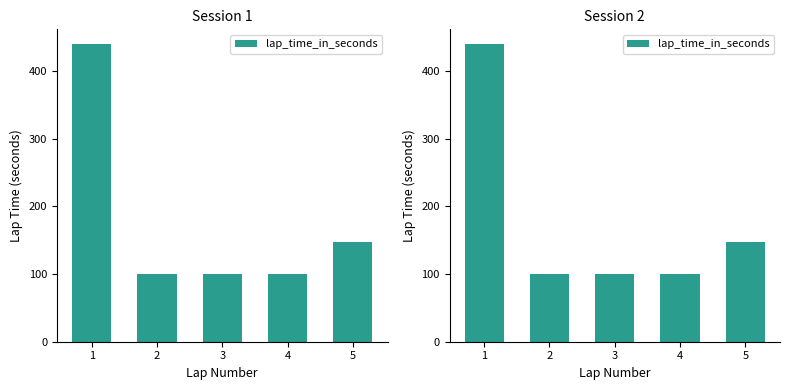

What is the ratio of the value at 4 to the value at 1?

0.2